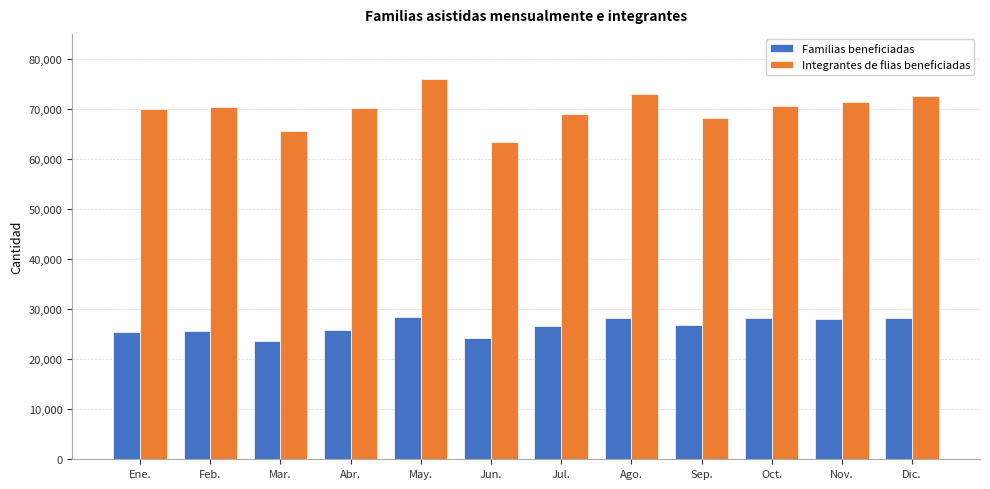

How many groups of bars are there?

12